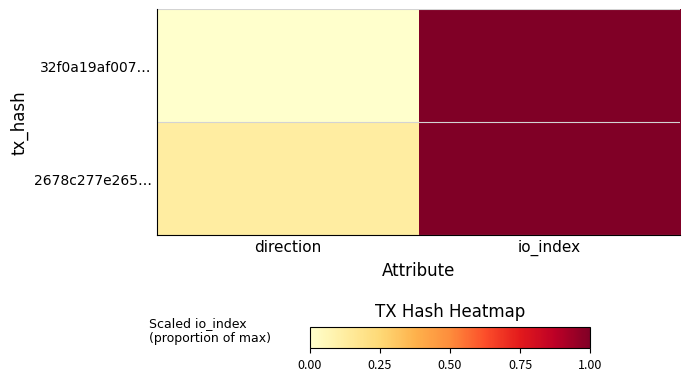

What is the difference between the highest and lowest values at direction?

0.1